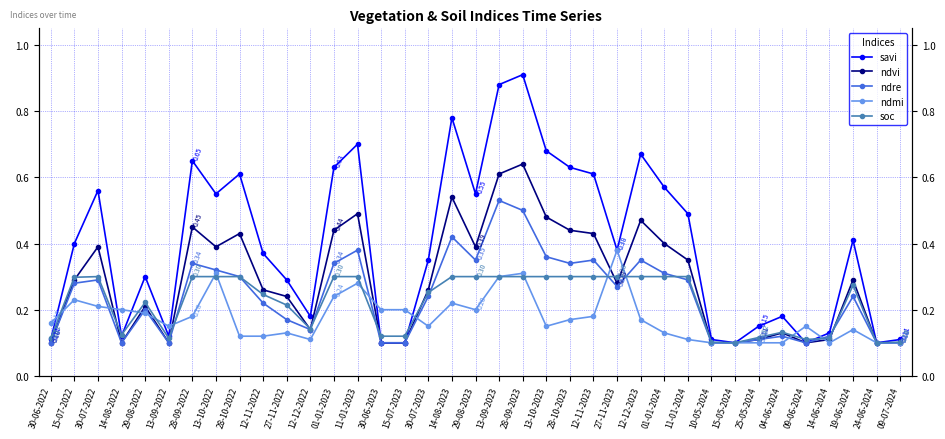

Which series has the largest total across all categories?

savi